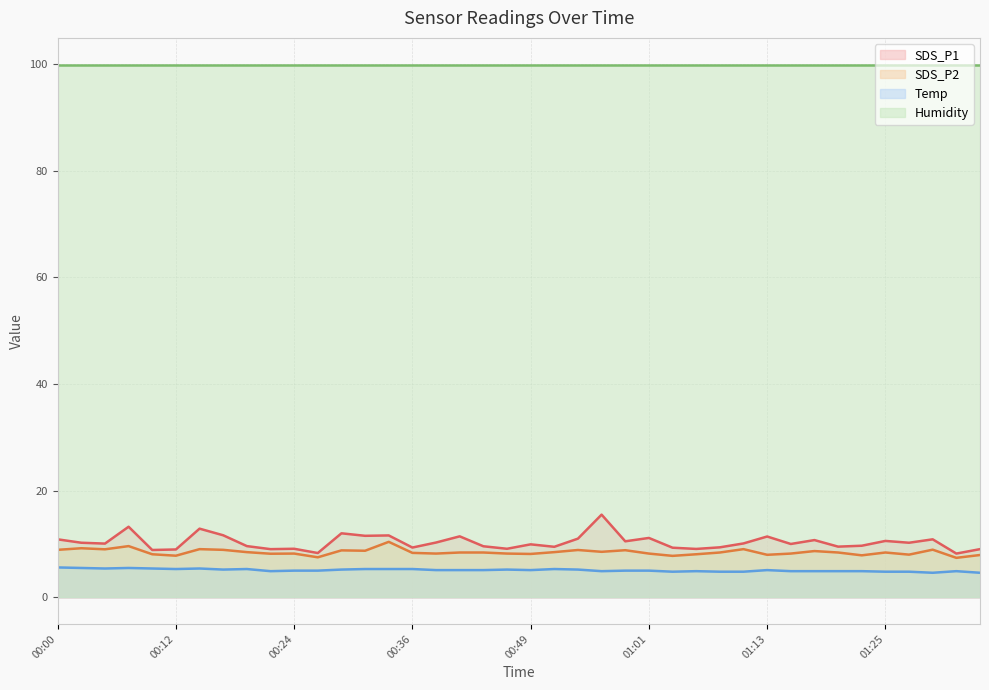

What is the lowest value of the Humidity series?

99.9